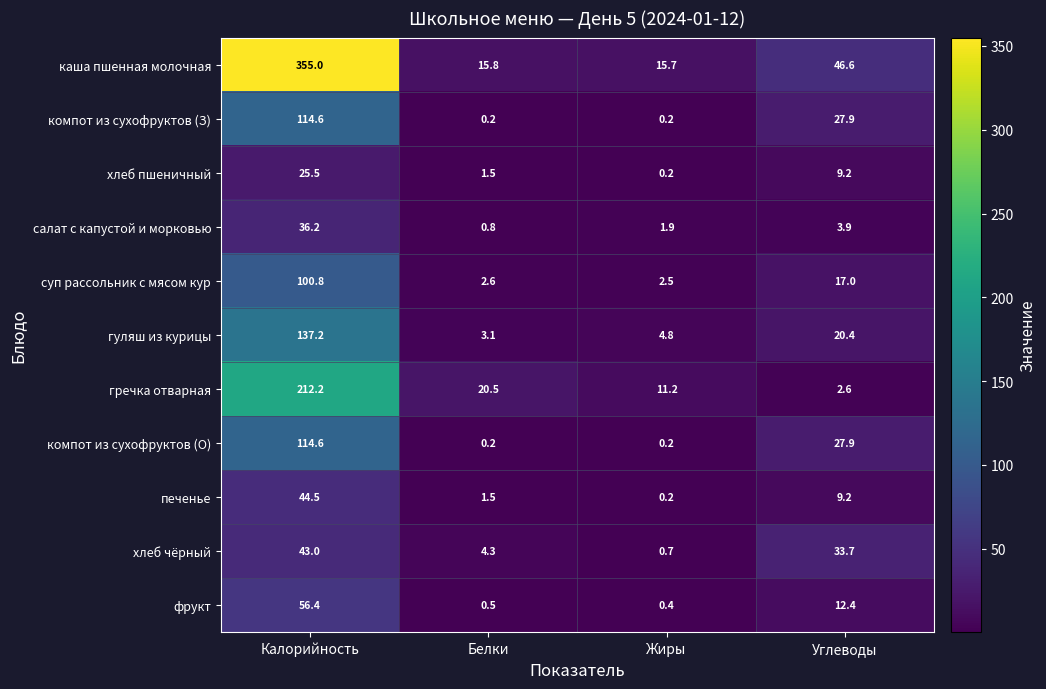

True or false: хлеб чёрный has a value of 4.3 at Белки.

True